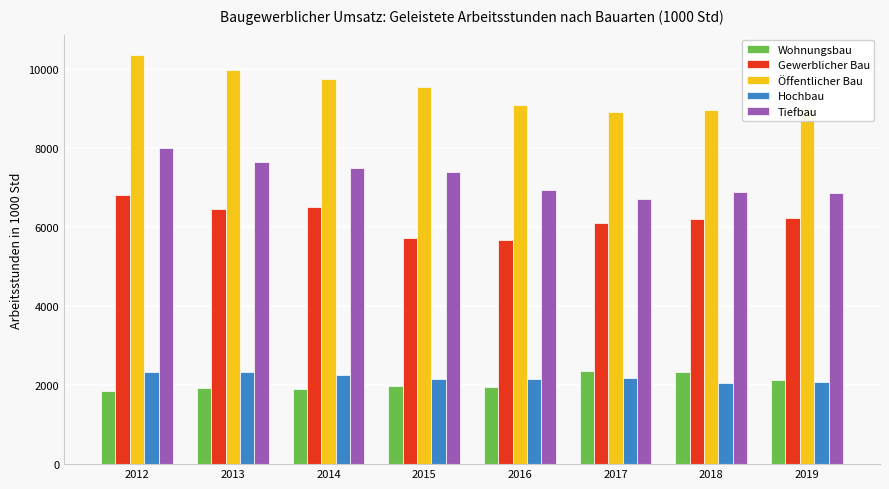

What is the difference between the maximum and second lowest values in the Gewerblicher Bau series?

1098.8